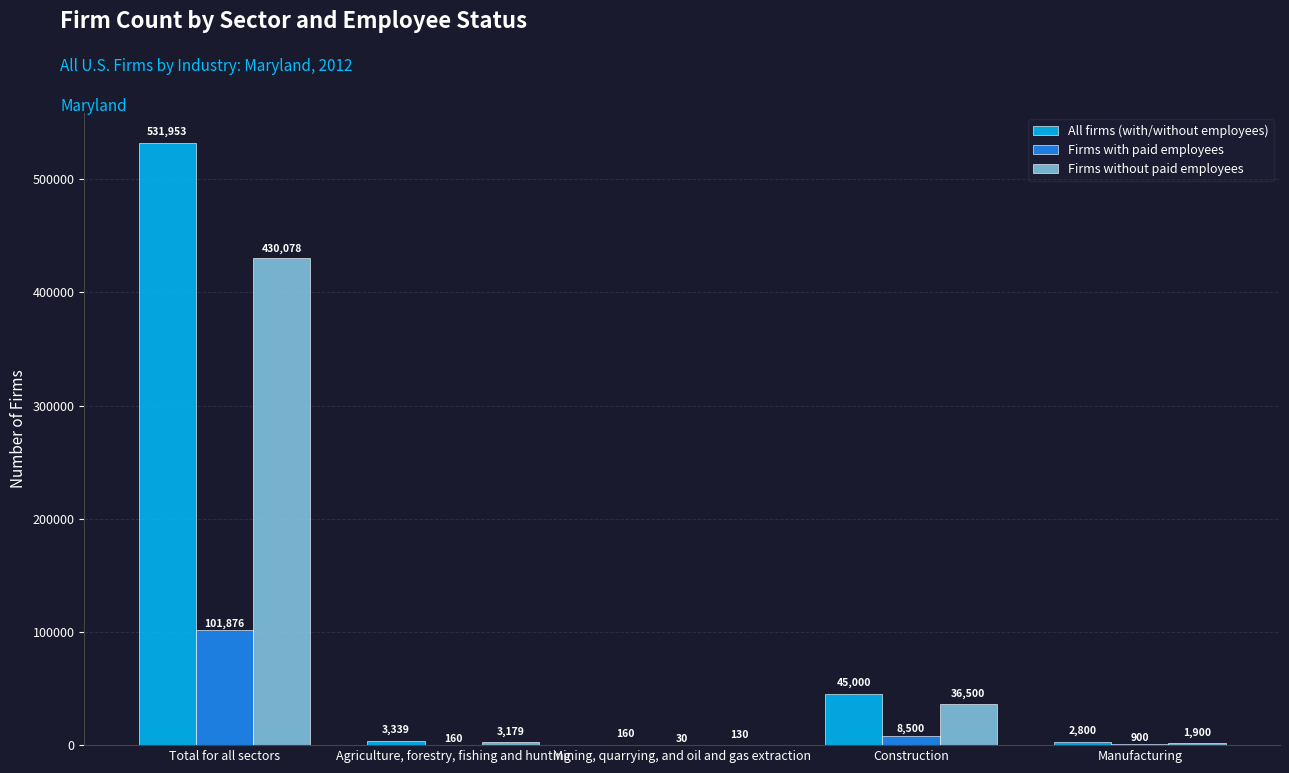

What is the maximum value for Firms without paid employees?

430078